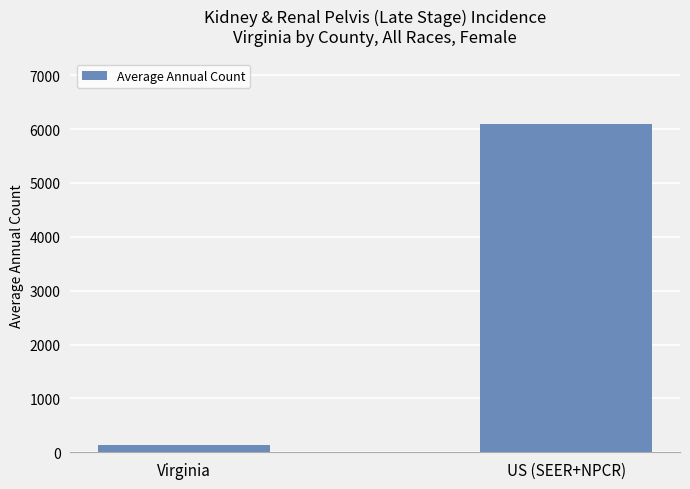

What is the change in value from Virginia to US (SEER+NPCR)?

+5962